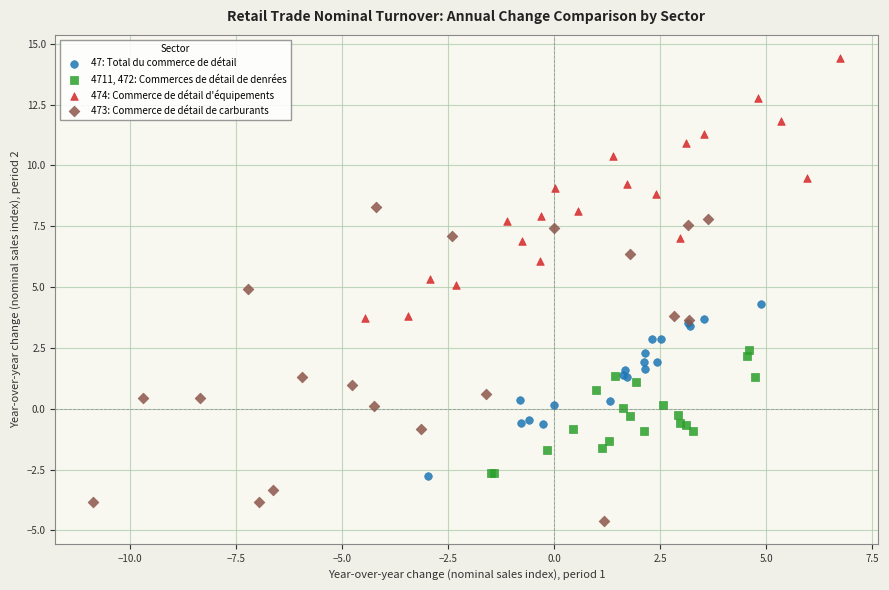

Which series reaches the minimum Y coordinate?

473: Commerce de détail de carburants